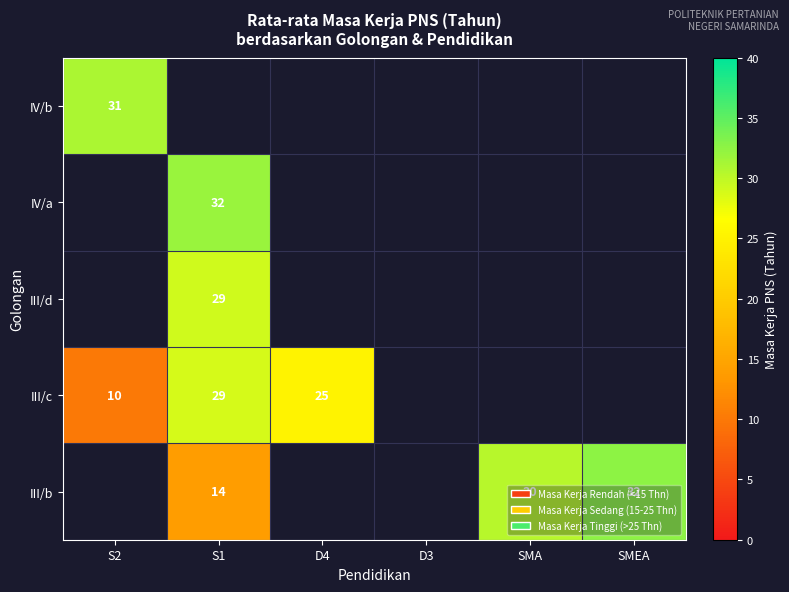

True or false: IV/a has a value of 9 at S1.

False